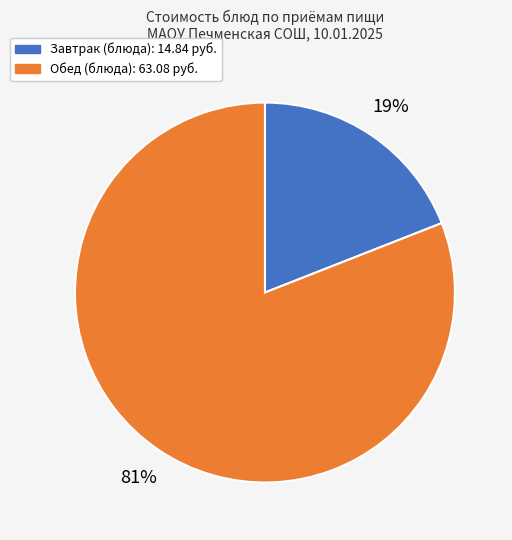

Is there any slice that represents more than half of the pie?

Yes